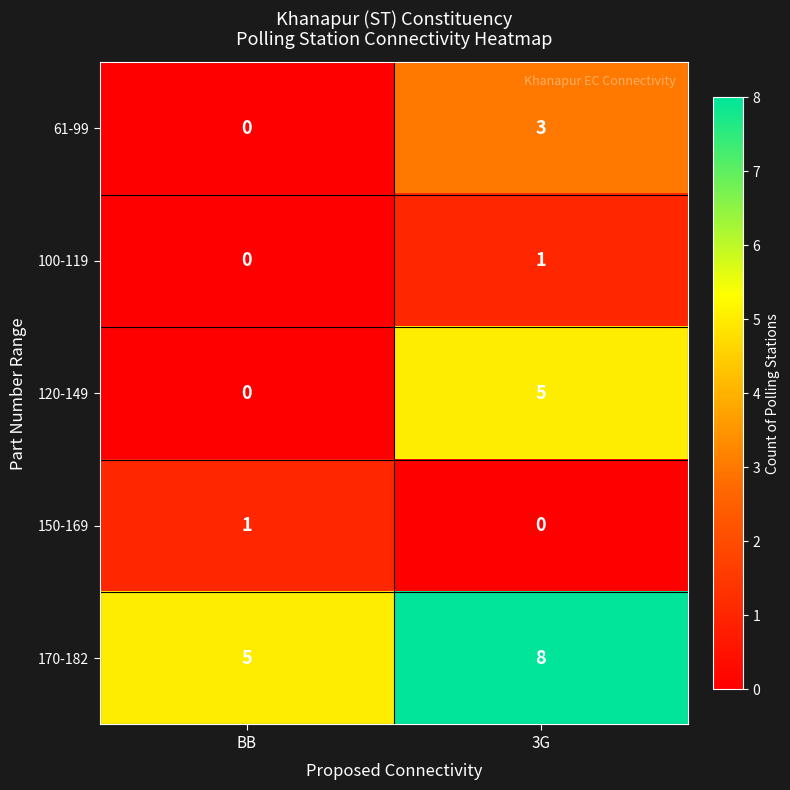

What is the total value across all series at 3G?

17